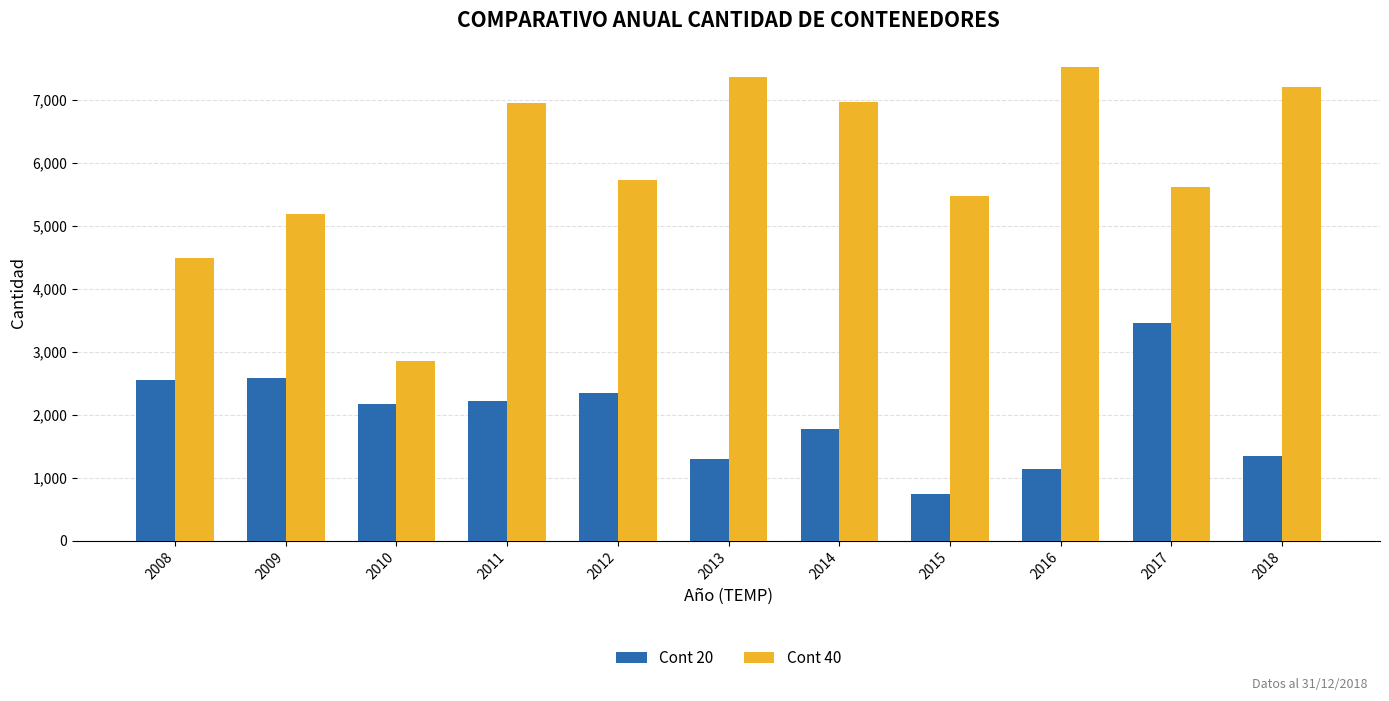

What is the value of the Cont 40 bar at the 5th from the left?

5722